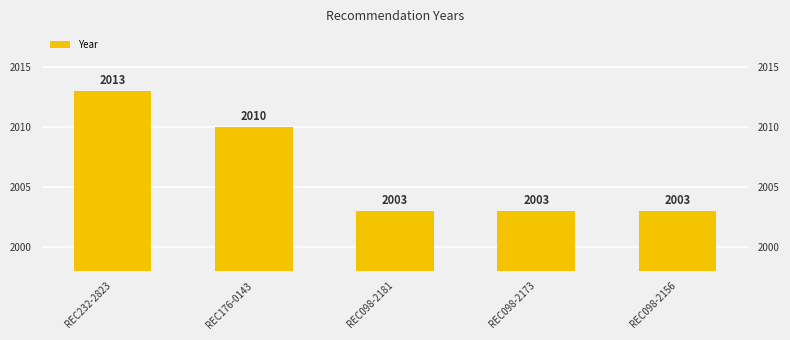

What position from the right is REC232-2823?

5